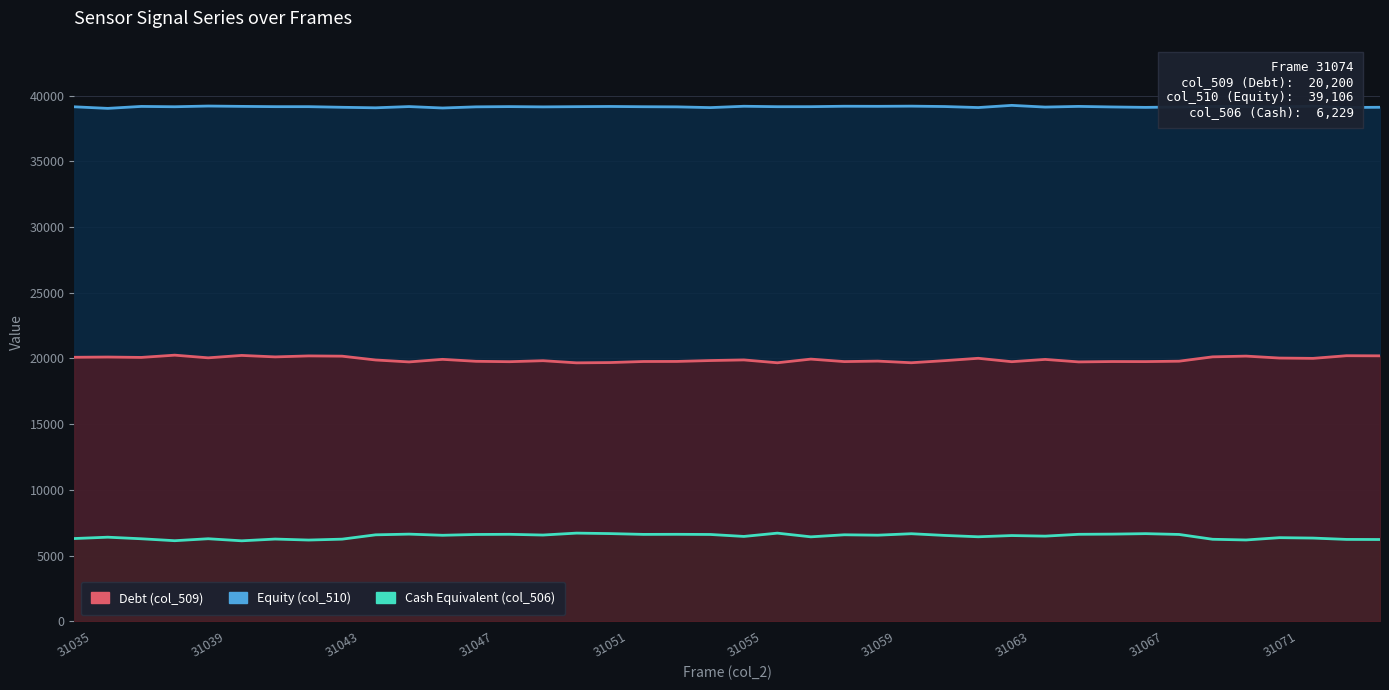

Does the chart display data point markers on the line(s)?

No